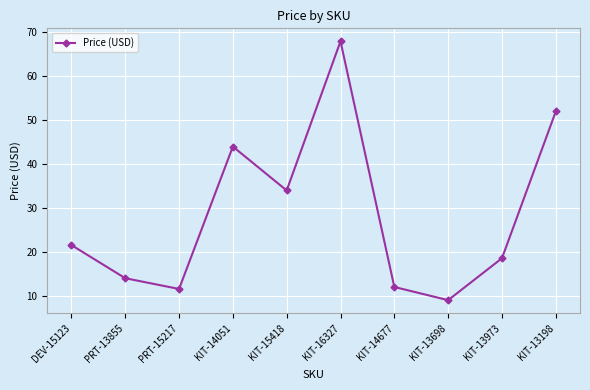

At which category does the data reach its first local valley?

PRT-15217